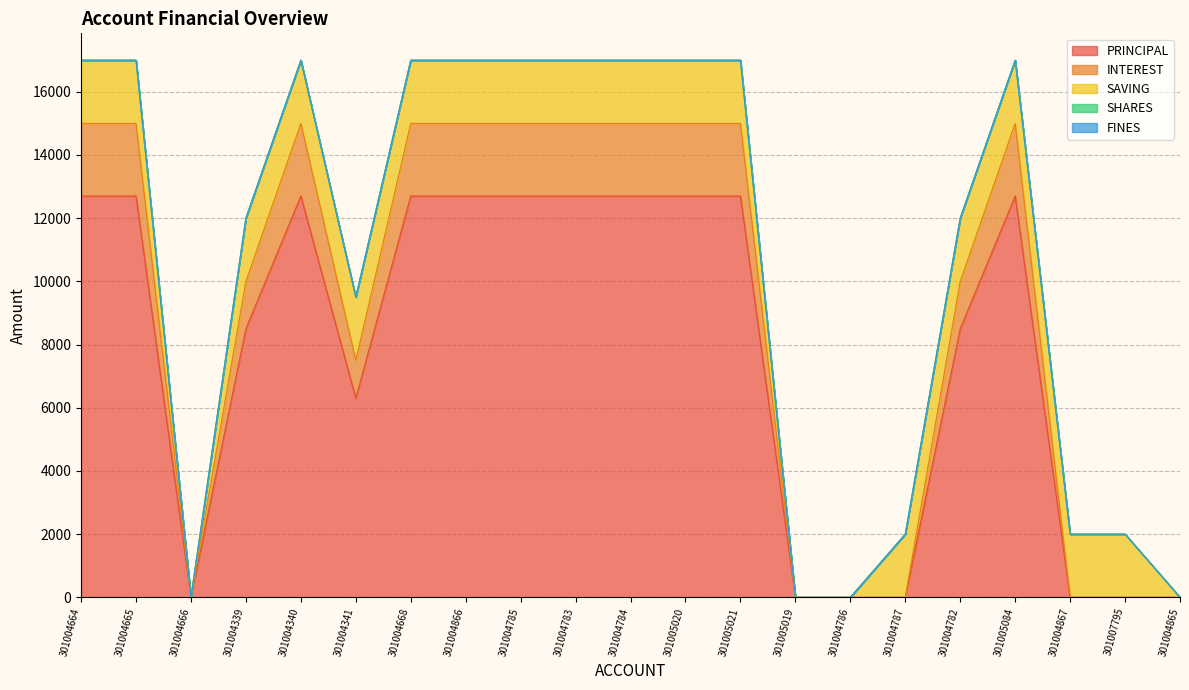

At 301004785, list the series in order from smallest to largest.

SHARES, FINES, SAVING, INTEREST, PRINCIPAL